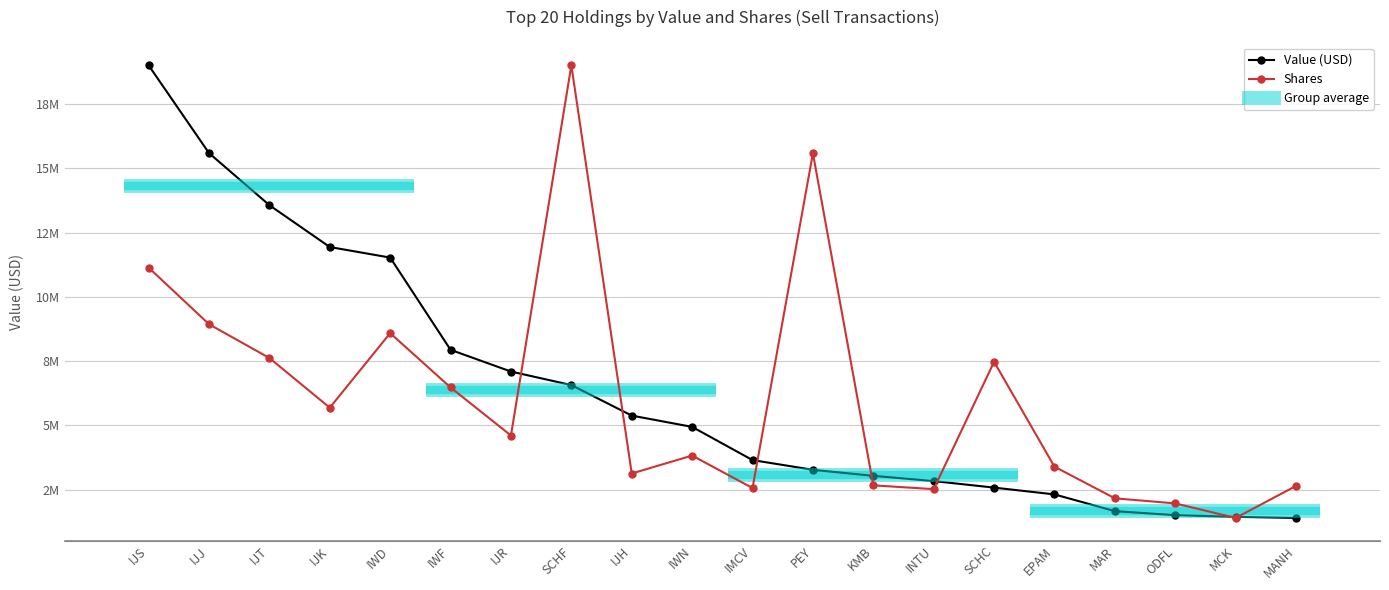

What is the average value of the Shares series?

70464